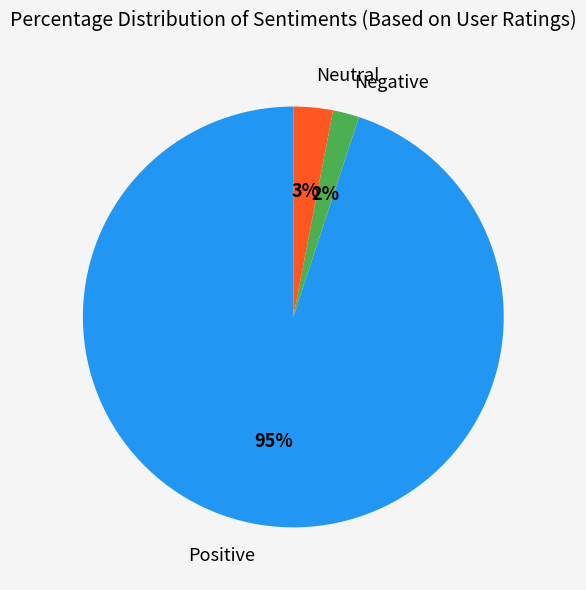

Is the sum of Negative and Neutral greater than half?

No